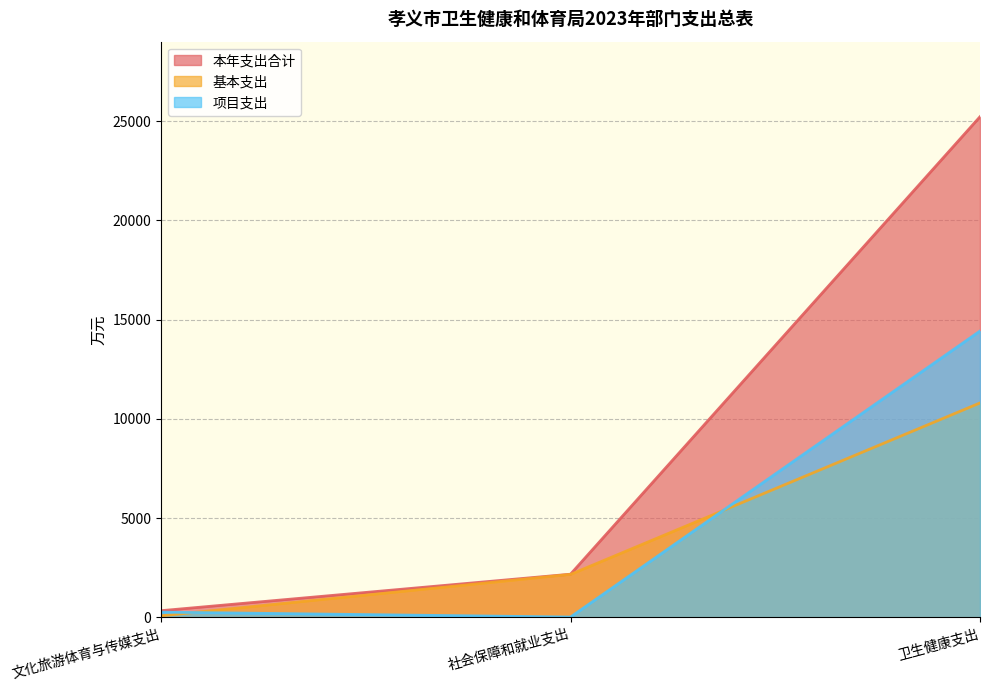

The value of 项目支出 at 卫生健康支出 is 14424.7. True or false?

True